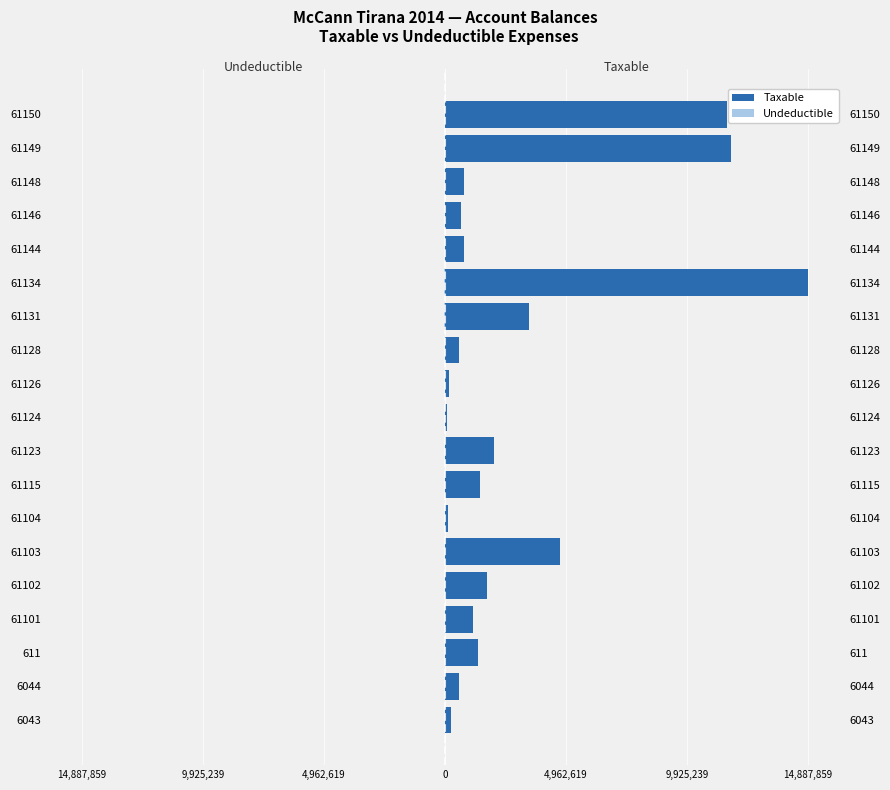

How many bars are there in each group?

2